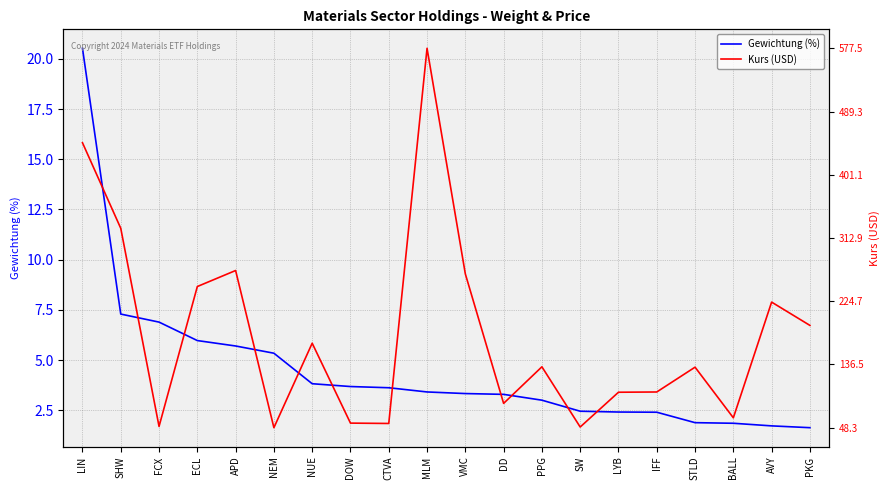

The value of Kurs (USD) at CTVA is 2.9. True or false?

False